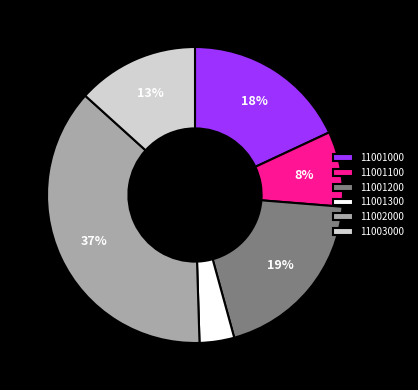

To the nearest percent, what percentage of the pie is 11002000?

37%